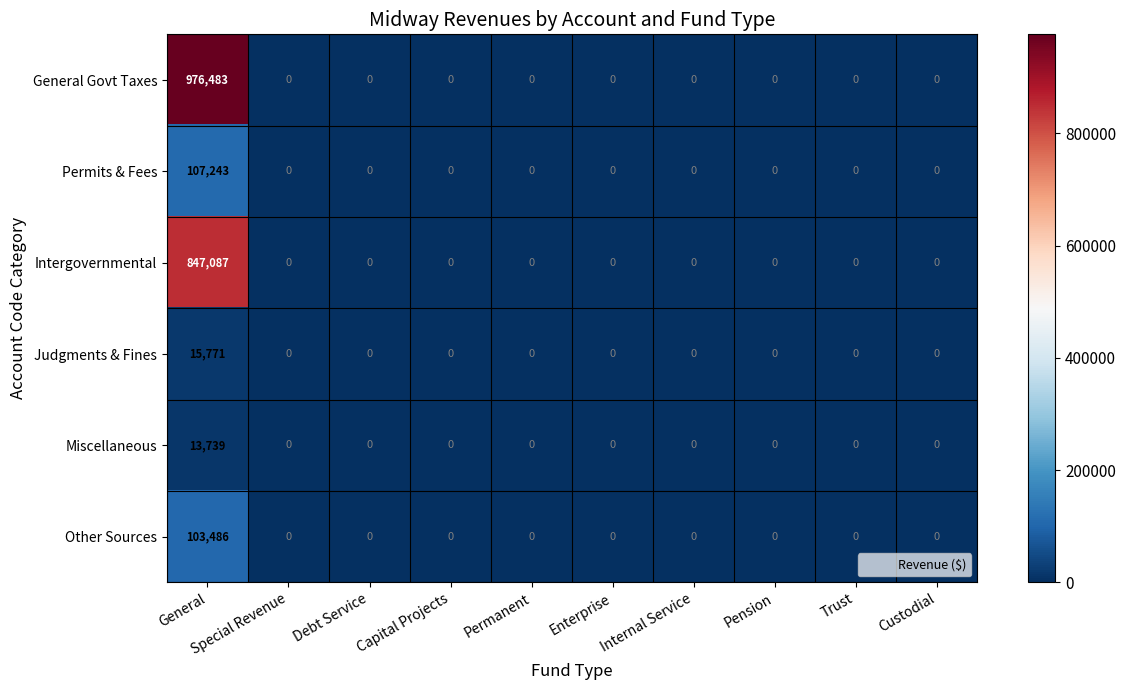

What is the difference between the highest and lowest values at General?

962744